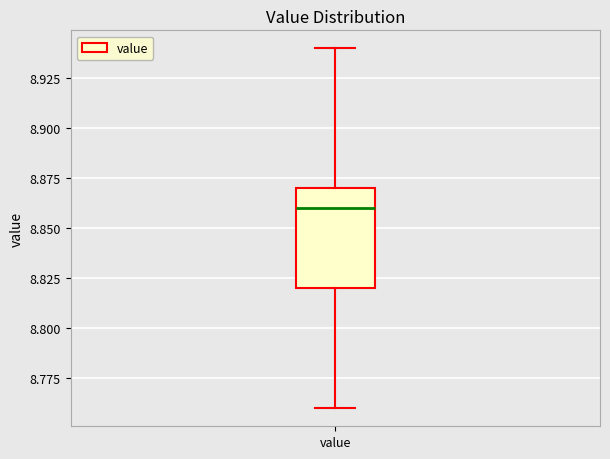

Read this box plot against the y-axis: the position of the median line, the range covered by the box, and the ends of both whiskers. The values are not printed on the chart, so give them approximately, as read against the axis.

median 8.86, box 8.82 to 8.87, whiskers 8.76 to 8.94